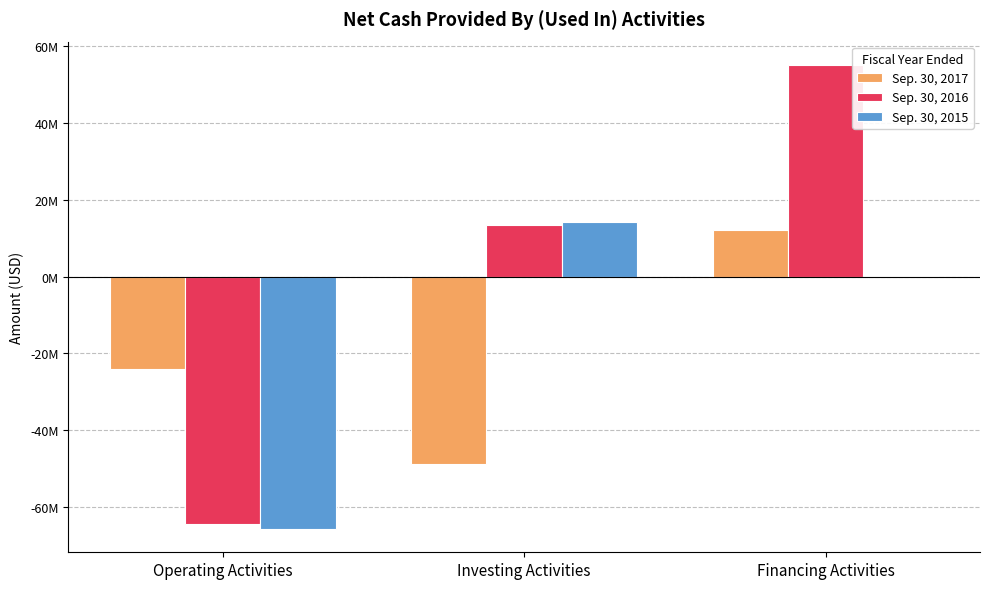

Rank the series by their maximum value, from lowest to highest.

Sep. 30, 2017, Sep. 30, 2015, Sep. 30, 2016